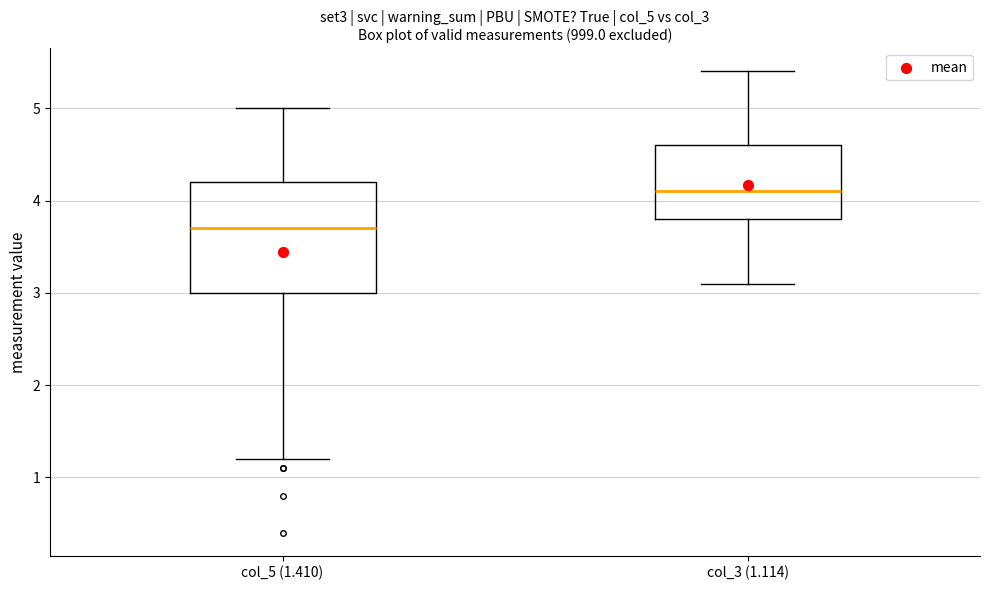

Which box is the tallest, from its lower edge to its upper edge?

col_5 (1.410)